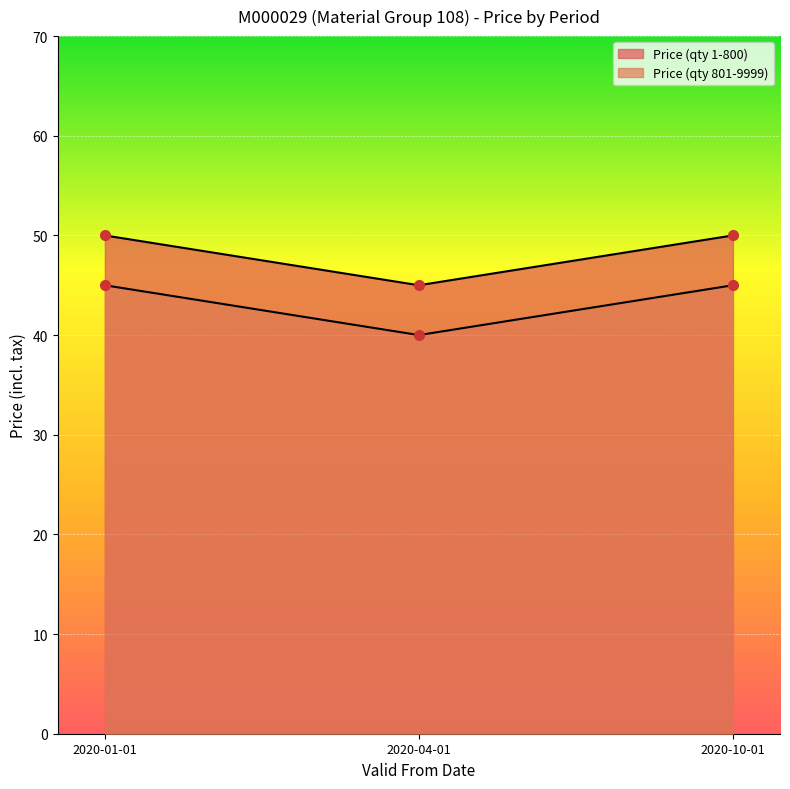

Between 2020-01-01 and 2020-10-01, which series saw the biggest shift?

Price (qty 1-800)